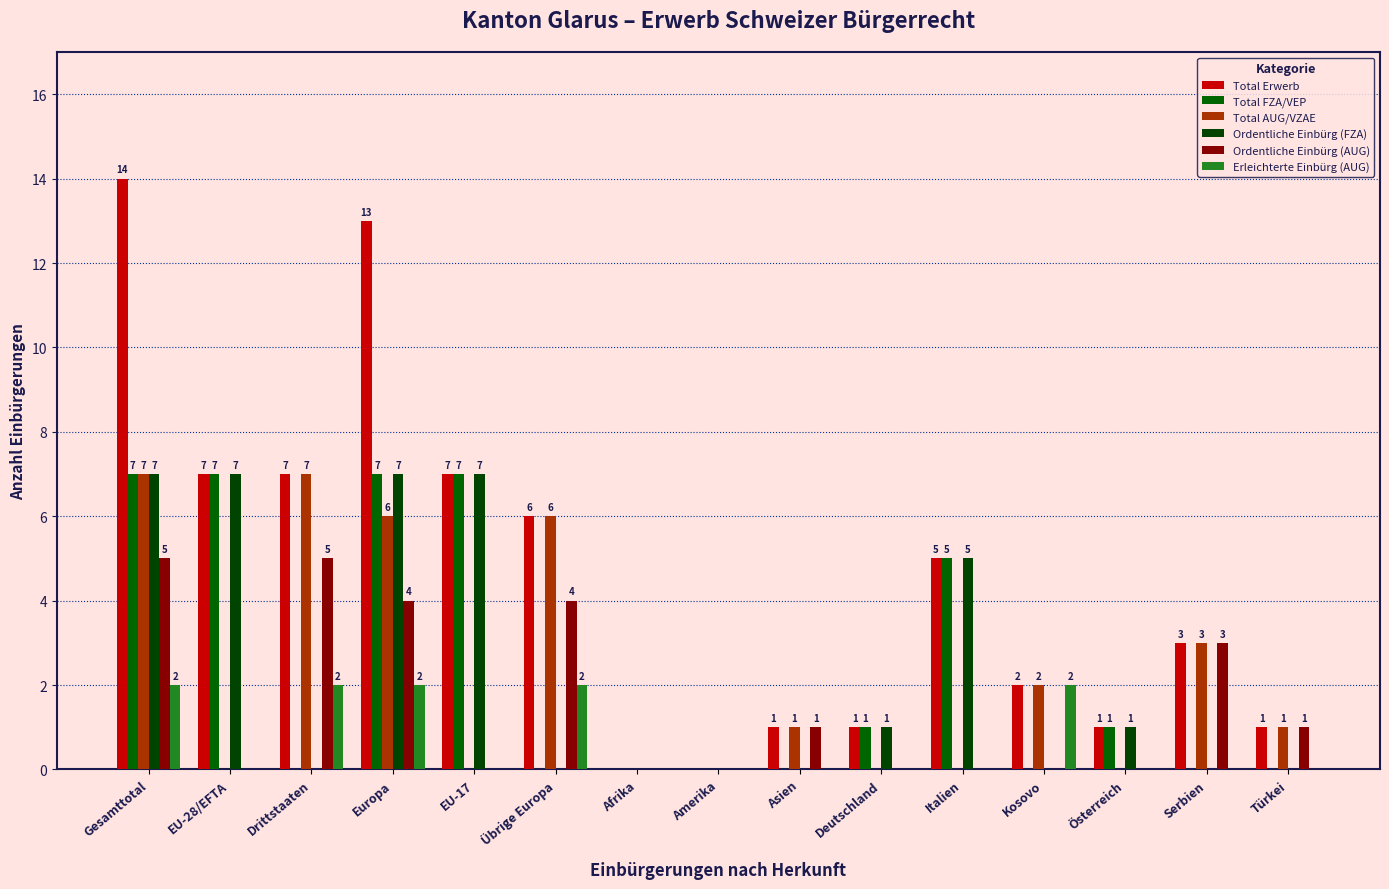

What is the sum of the Total Erwerb values at Asien and Amerika?

1